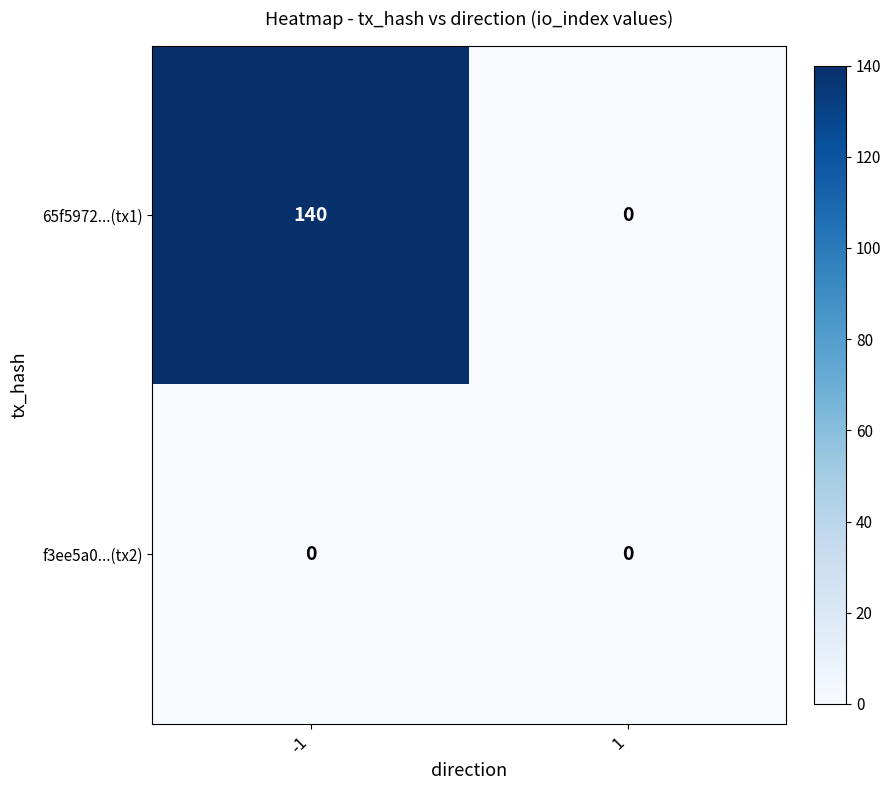

Reading right to left, list all the values displayed in this chart.

65f5972...(tx1): 1=0	-1=140
f3ee5a0...(tx2): 1=0	-1=0